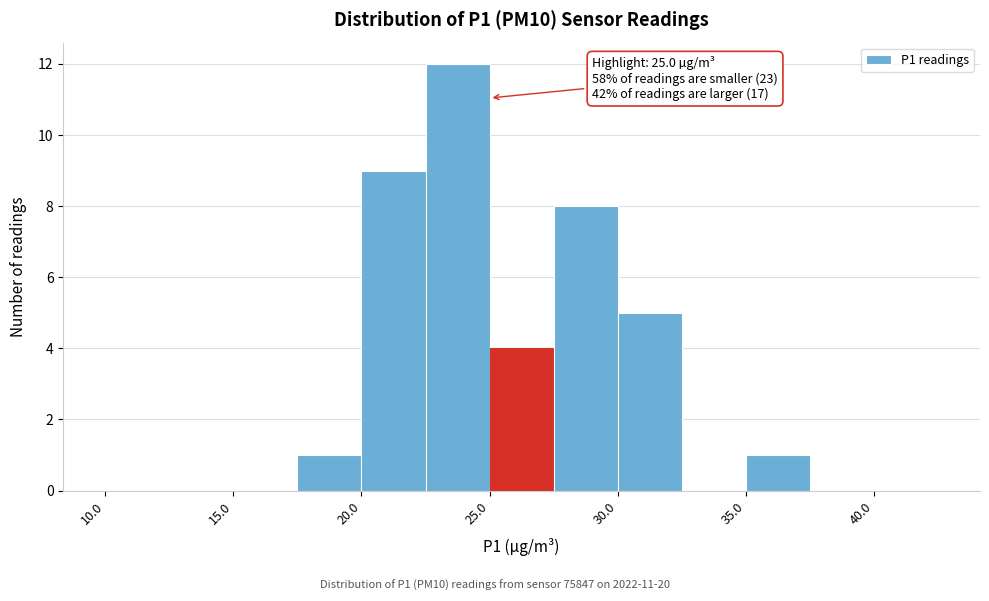

Over which range of the x-axis is the bar tallest?

22.5 to 25.0